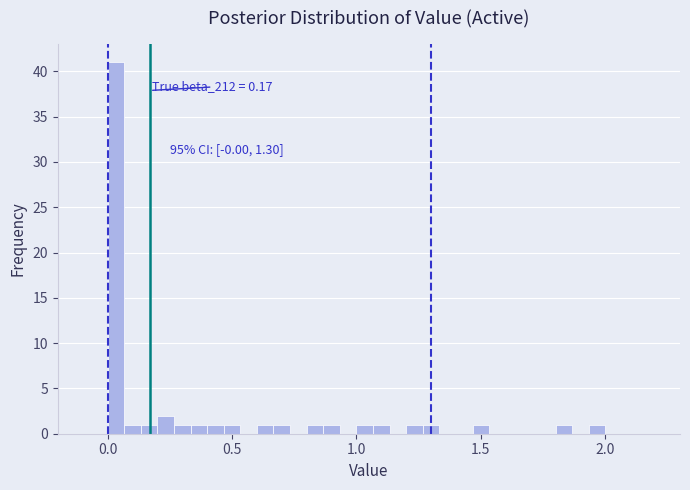

Around what value on the x-axis is the tallest bar? Give the approximate position of its centre, as read against the axis.

0.05